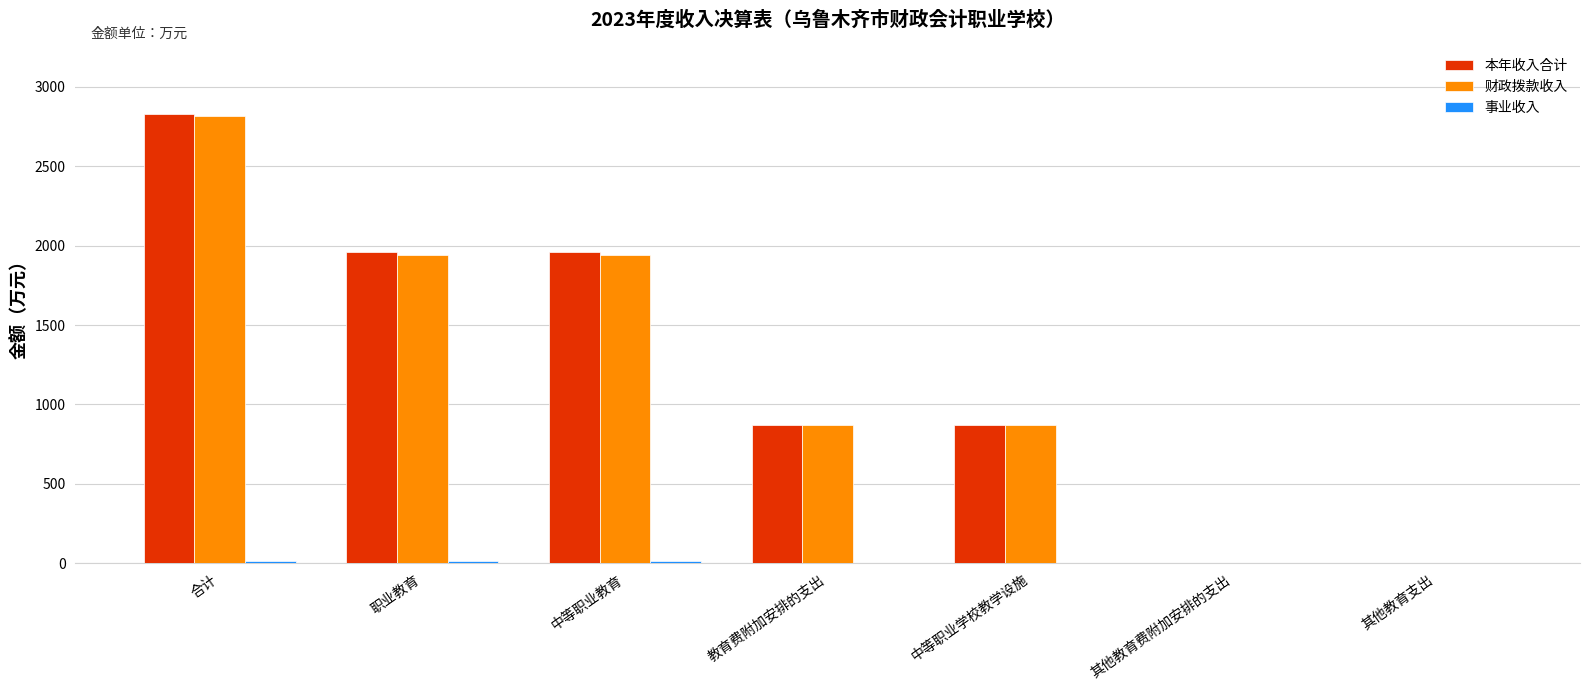

At which category is the sum across all series the highest?

合计